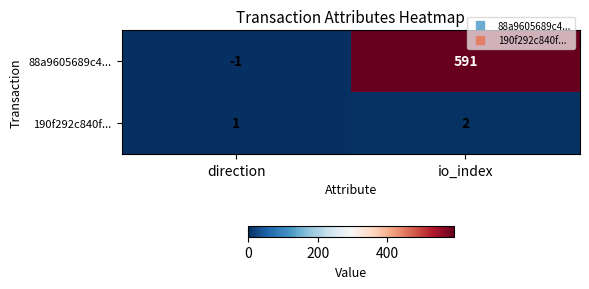

Which series changed the most between direction and io_index?

88a9605689c4...